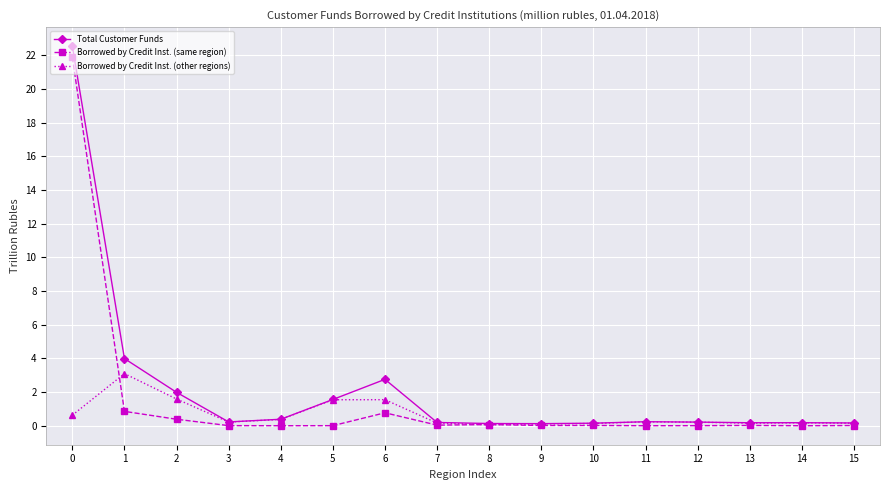

True or false: Total Customer Funds has more than 0 points higher than both neighbors.

True